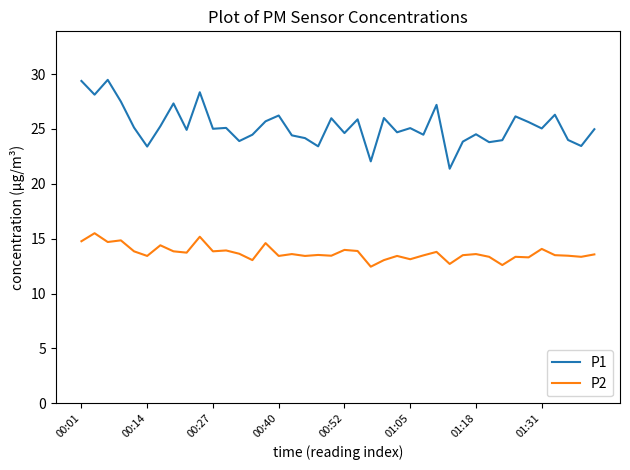

Rank the series by their average value, from lowest to highest.

P2, P1